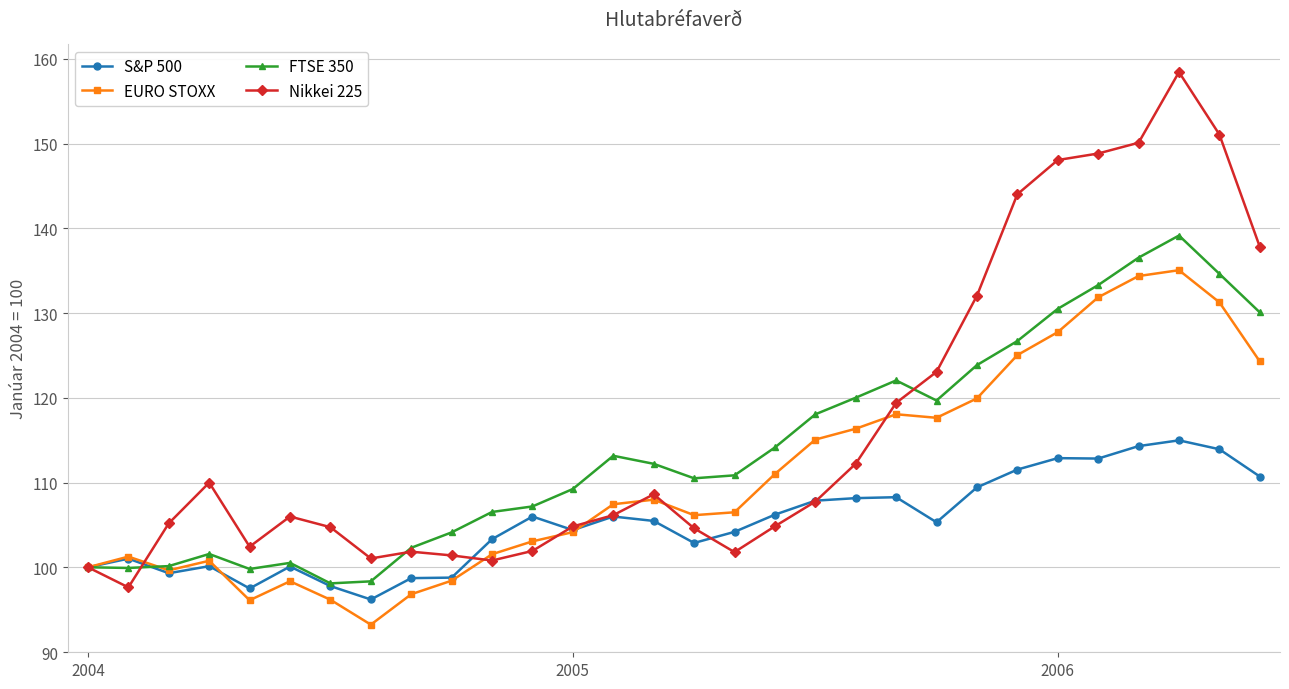

What is the difference between the second highest and second lowest values in the FTSE 350 series?

38.2